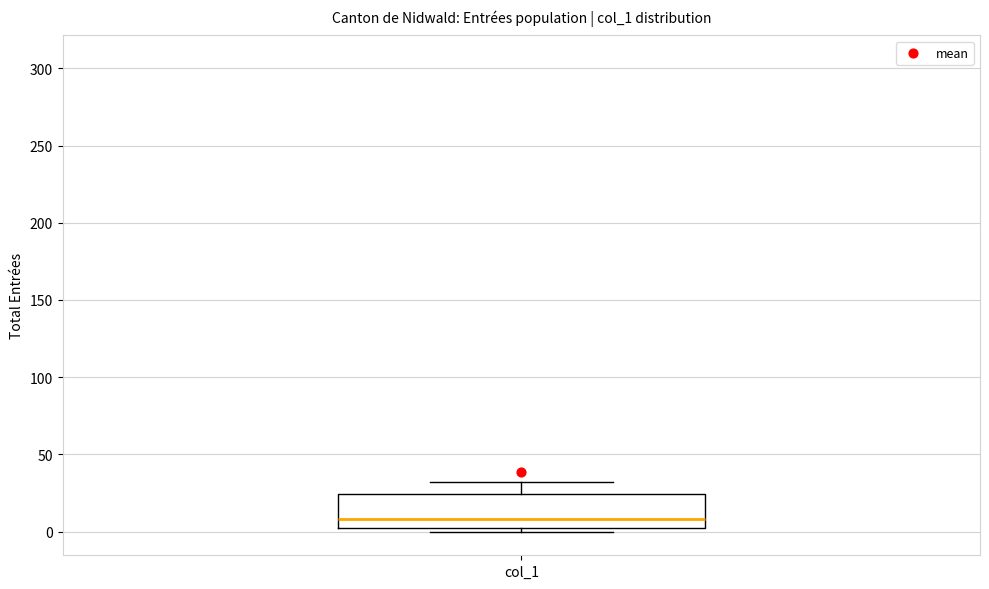

Read this box plot against the y-axis: the position of the median line, the range covered by the box, and the ends of both whiskers. The values are not printed on the chart, so give them approximately, as read against the axis.

median 10, box 5 to 25, whiskers 0 to 30